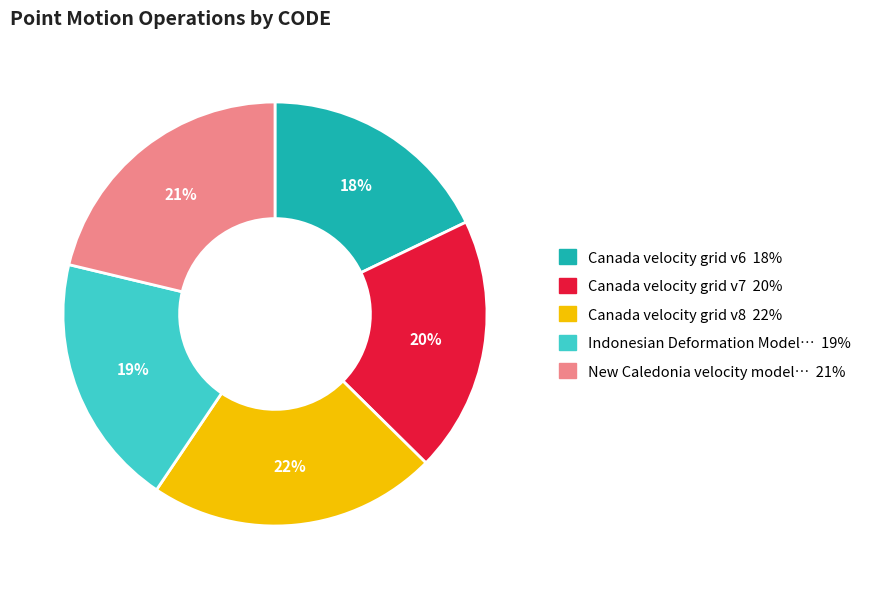

Does any single category account for the majority?

No